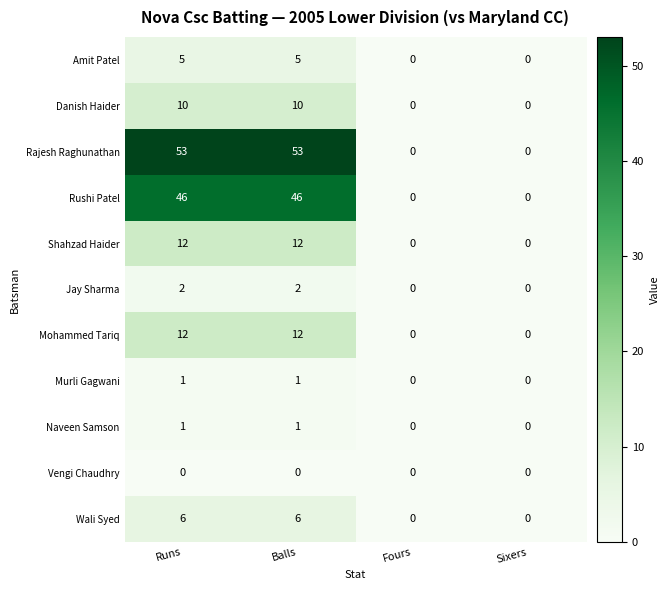

What is the maximum value shown in the chart?

53